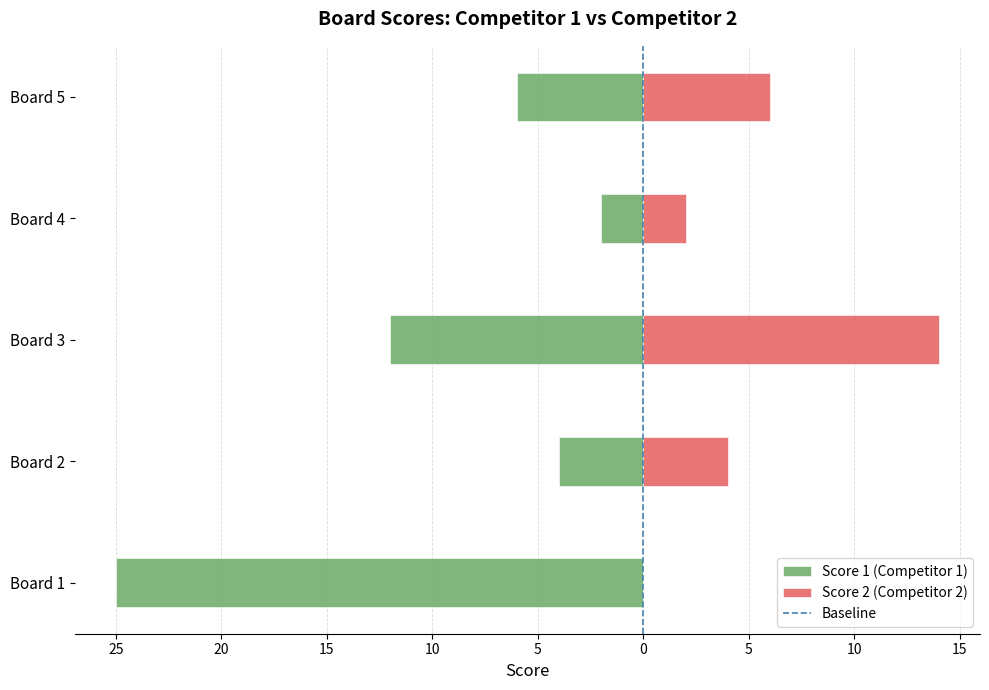

How many bars are there in total?

10